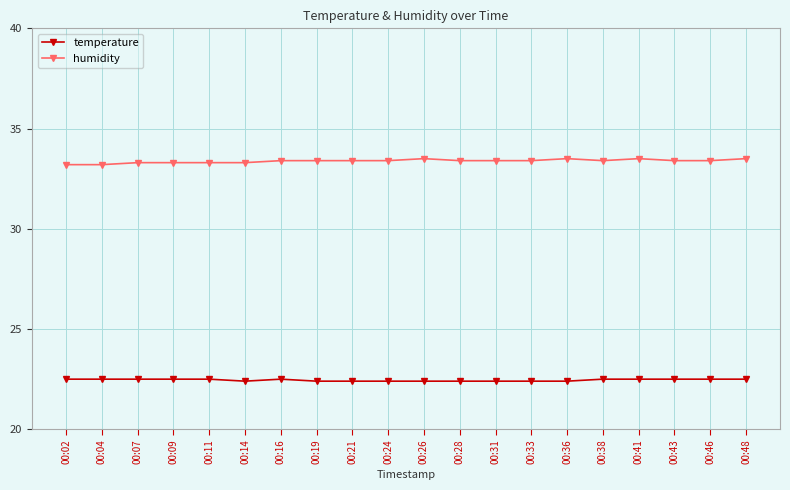

True or false: temperature has more than 0 points higher than both neighbors.

True